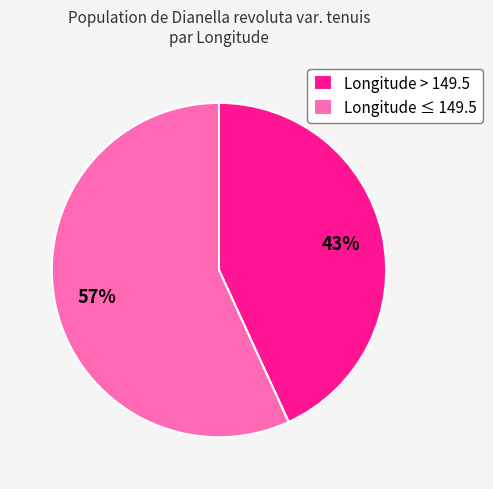

Count the number of slices in the pie.

2